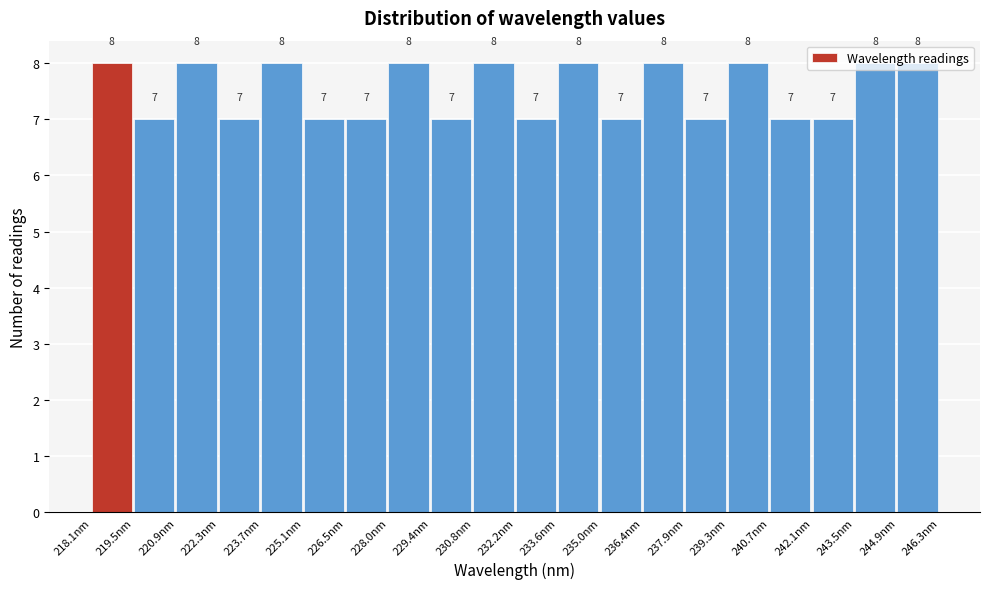

Reading left to right, list every bar in this chart as the range it spans on the x-axis followed by its height. The bar edges are not printed on the chart, so give them approximately, as read against the axis.

218.0 to 219.4: 8
219.4 to 220.8: 7
220.8 to 222.4: 8
222.4 to 223.8: 7
223.8 to 225.2: 8
225.2 to 226.6: 7
226.6 to 228.0: 7
228.0 to 229.4: 8
229.4 to 230.8: 7
230.8 to 232.2: 8
232.2 to 233.6: 7
233.6 to 235.0: 8
235.0 to 236.4: 7
236.4 to 237.8: 8
237.8 to 239.2: 7
239.2 to 240.6: 8
240.6 to 242.2: 7
242.2 to 243.6: 7
243.6 to 245.0: 8
245.0 to 246.4: 8